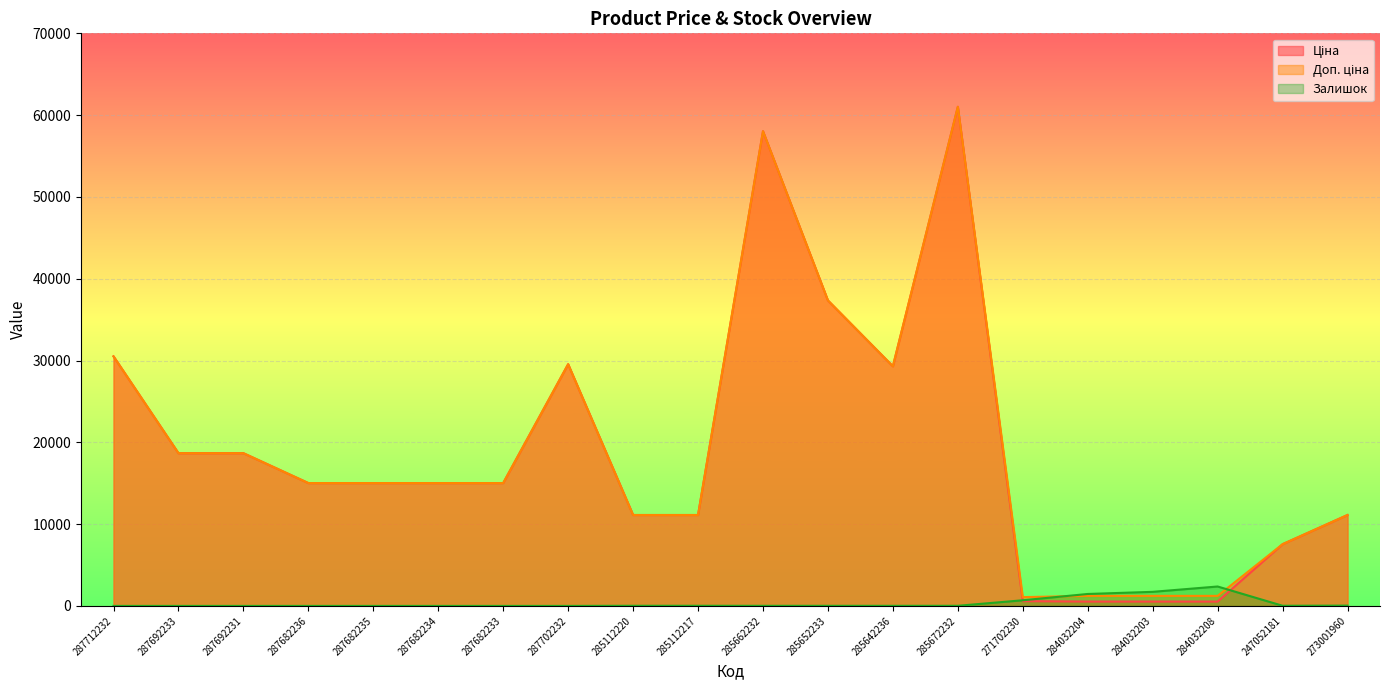

How many interior local peaks does the Залишок series have?

1